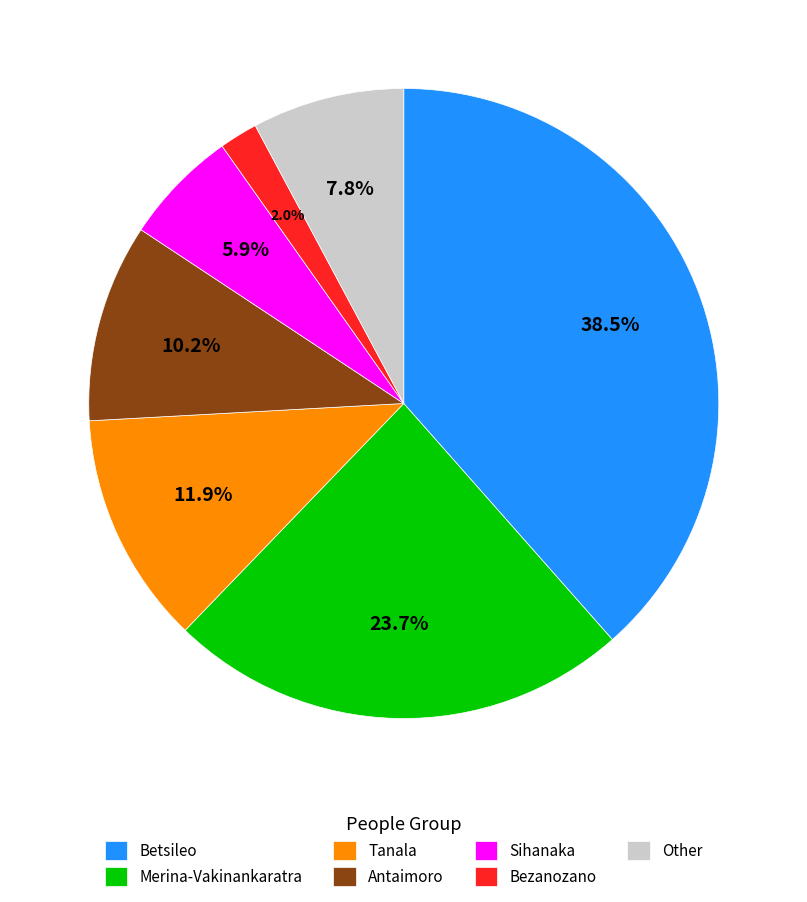

Between Tanala and Sihanaka, which is larger?

Tanala